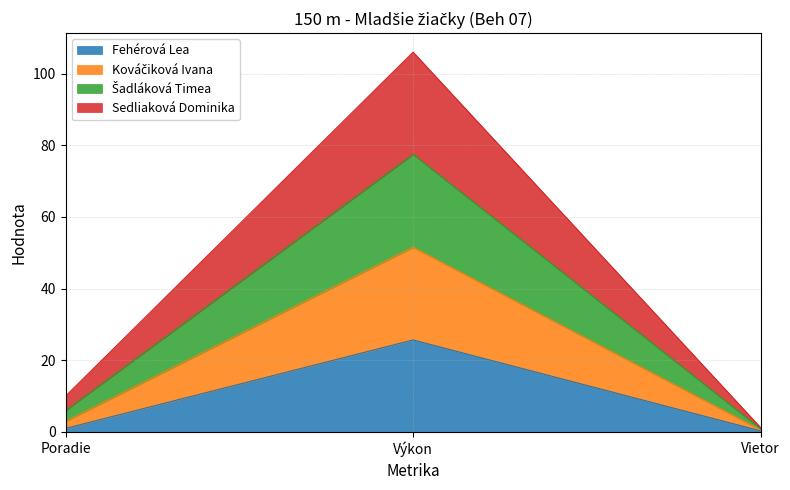

What is the total value across all series at Výkon?

106.0